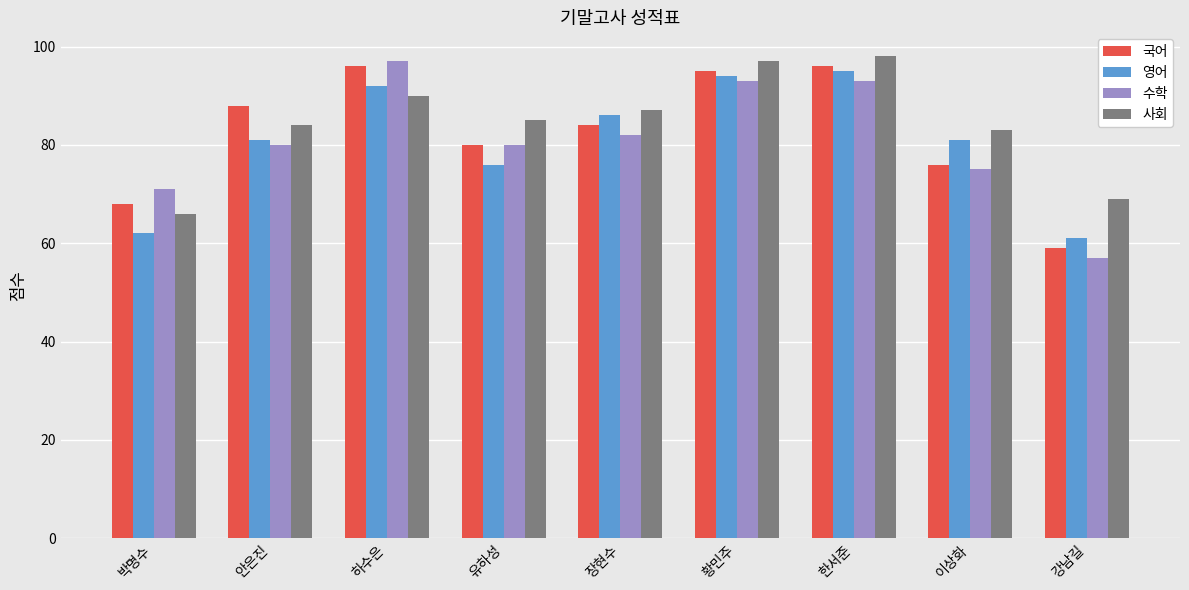

How many groups of bars are there?

9